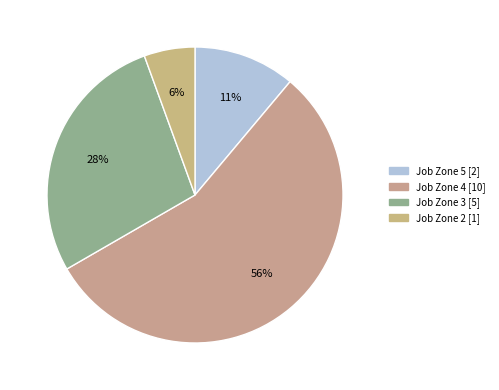

Rank the categories by value from lowest to highest.

Job Zone 2, Job Zone 5, Job Zone 3, Job Zone 4